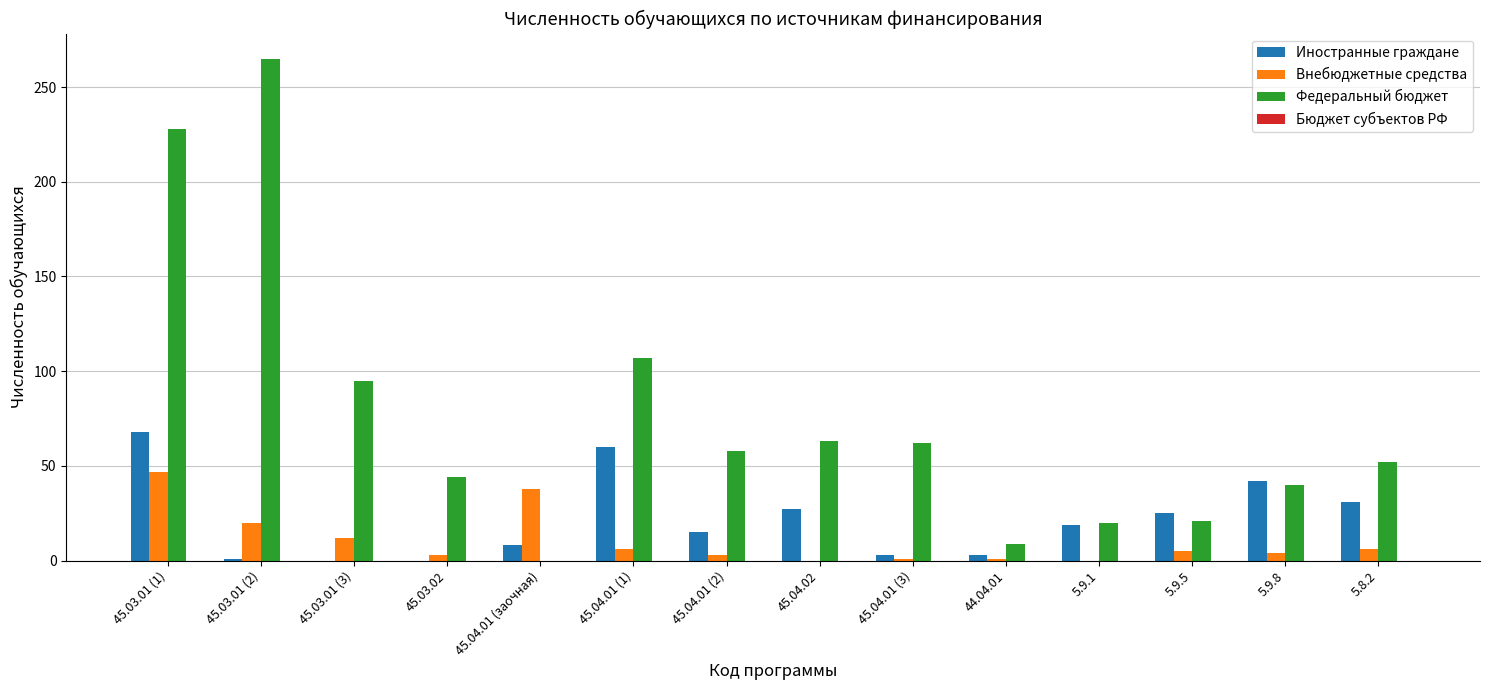

What is the sum of the Иностранные граждане values at 45.04.02 and 44.04.01?

30